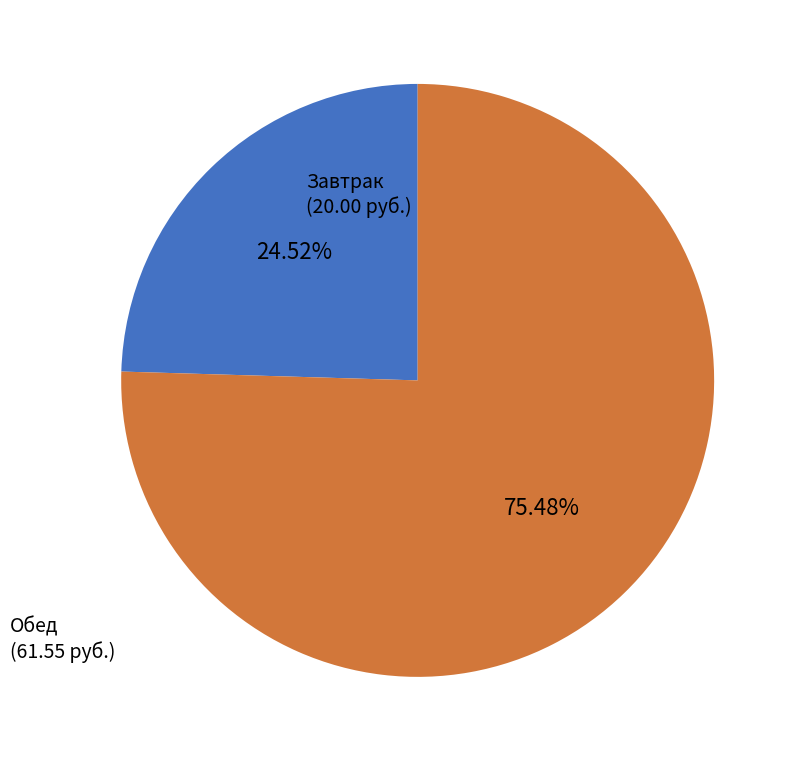

Is there any slice that represents more than half of the pie?

Yes